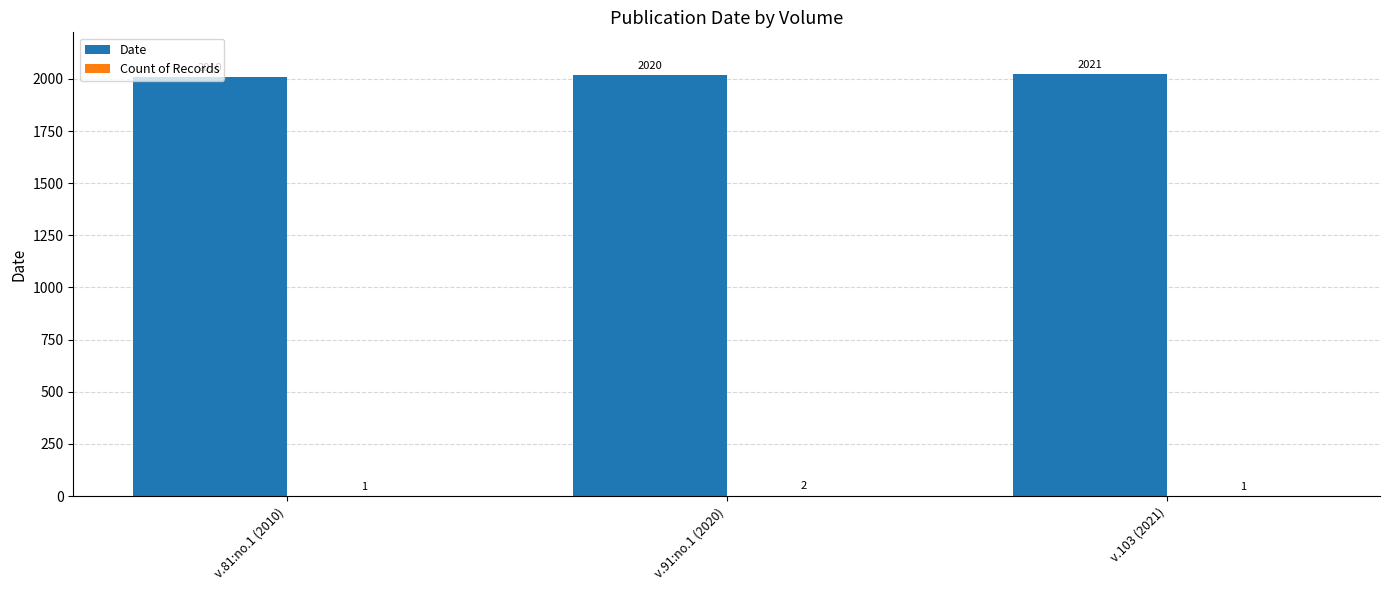

What is the sum of all Date values?

6051